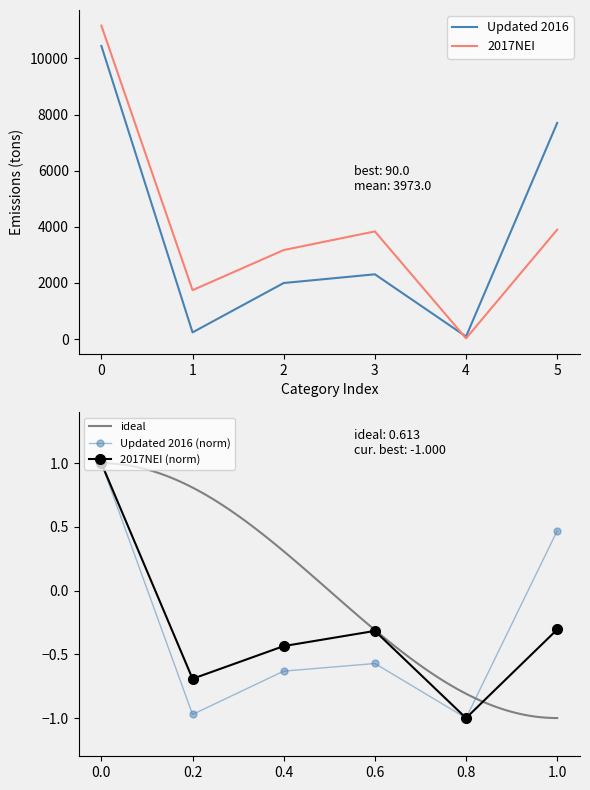

What is the difference between the second highest and minimum values in the 2017NEI series?

3873.8